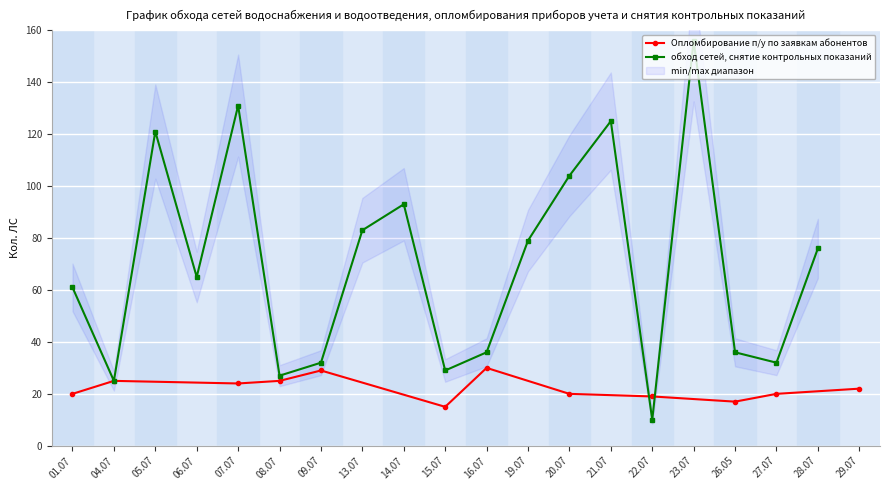

What is the maximum value for Опломбирование п/у по заявкам абонентов?

30